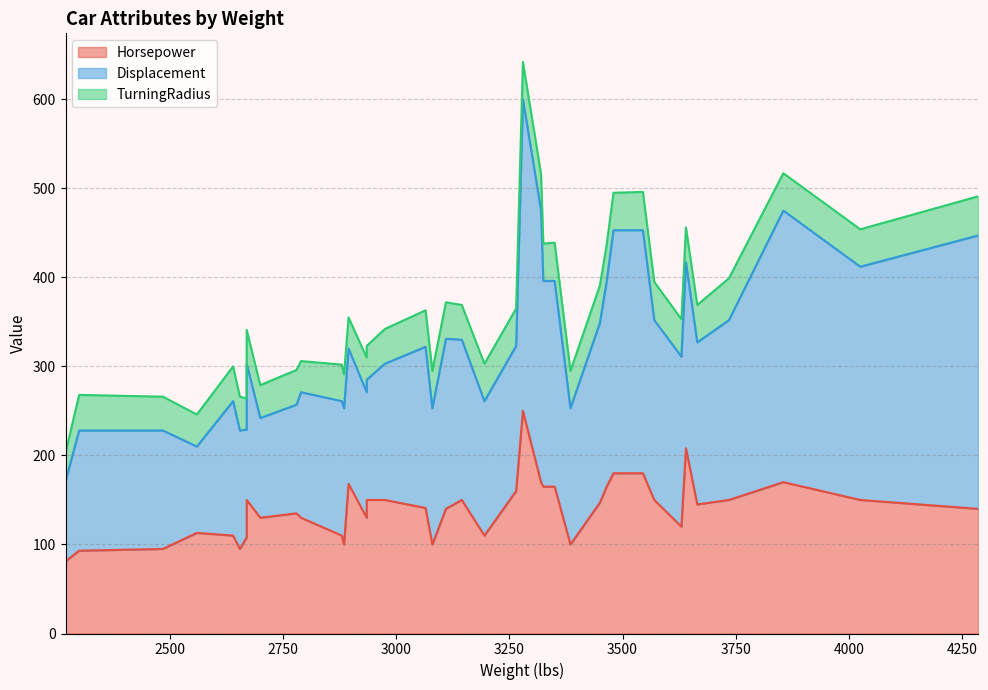

True or false: Displacement has more than 1 points higher than both neighbors.

True